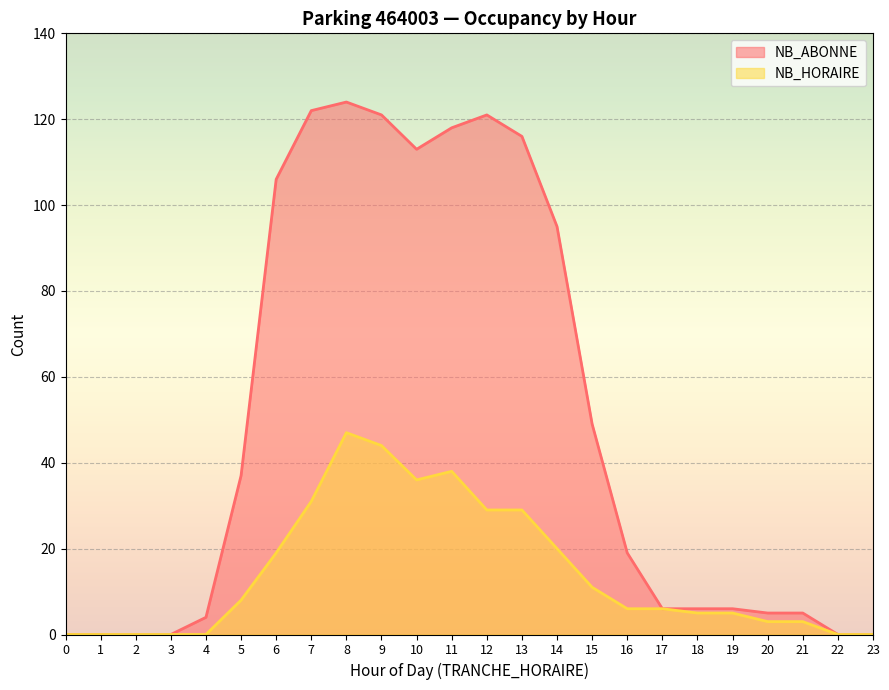

True or false: NB_ABONNE and NB_HORAIRE intersect in this chart.

False